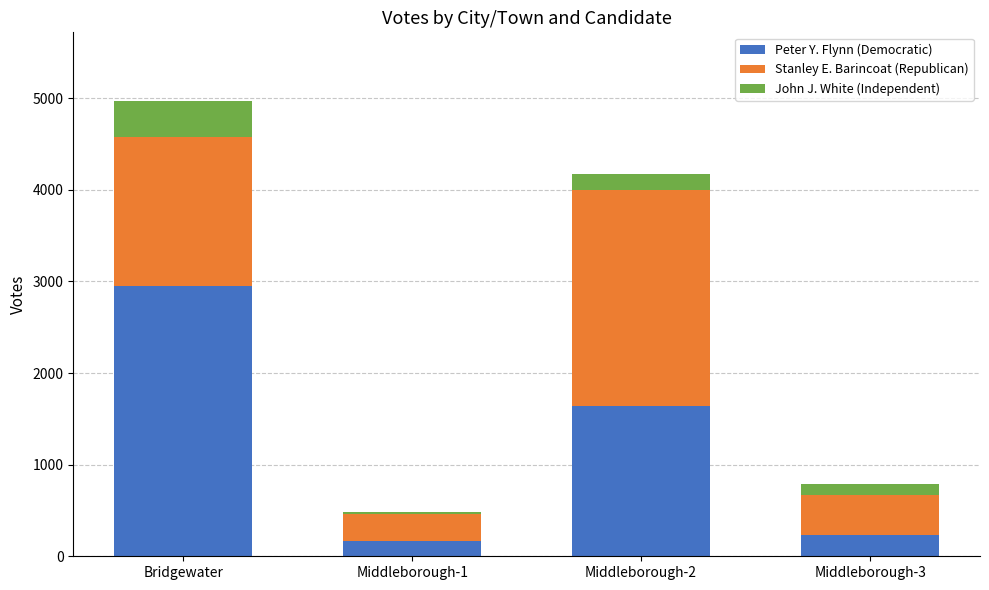

What is the sum of all Peter Y. Flynn (Democratic) values?

4984